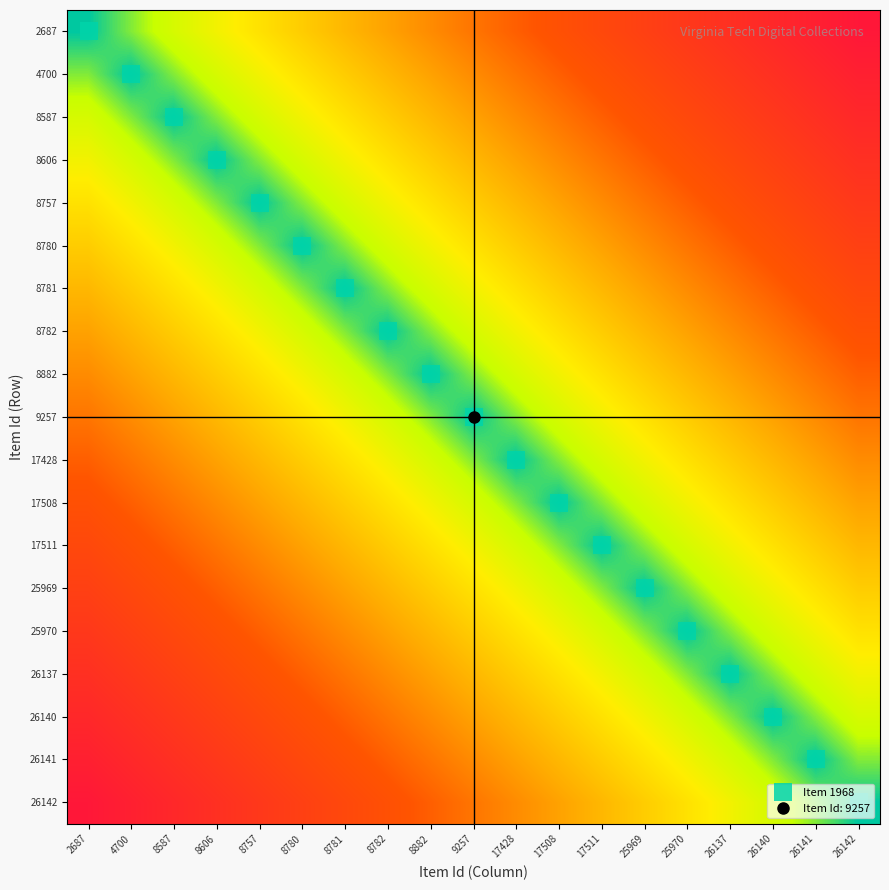

Reading left to right, transcribe all the data shown in this chart.

2687: 2687=0.0	4700=0.1	8587=0.1	8606=0.2	8757=0.2	8780=0.3	8781=0.3	8782=0.4	8882=0.4	9257=0.5	17428=0.5	17508=0.6	17511=0.6	25969=0.7	25970=0.7	26137=0.8	26140=0.8	26141=0.9	26142=0.9
4700: 2687=0.1	4700=0.0	8587=0.1	8606=0.1	8757=0.2	8780=0.2	8781=0.3	8782=0.3	8882=0.4	9257=0.4	17428=0.5	17508=0.5	17511=0.6	25969=0.6	25970=0.7	26137=0.7	26140=0.8	26141=0.8	26142=0.9
8587: 2687=0.1	4700=0.1	8587=0.0	8606=0.1	8757=0.1	8780=0.2	8781=0.2	8782=0.3	8882=0.3	9257=0.4	17428=0.4	17508=0.5	17511=0.5	25969=0.6	25970=0.6	26137=0.7	26140=0.7	26141=0.8	26142=0.8
8606: 2687=0.2	4700=0.1	8587=0.1	8606=0.0	8757=0.1	8780=0.1	8781=0.2	8782=0.2	8882=0.3	9257=0.3	17428=0.4	17508=0.4	17511=0.5	25969=0.5	25970=0.6	26137=0.6	26140=0.7	26141=0.7	26142=0.8
8757: 2687=0.2	4700=0.2	8587=0.1	8606=0.1	8757=0.0	8780=0.1	8781=0.1	8782=0.2	8882=0.2	9257=0.3	17428=0.3	17508=0.4	17511=0.4	25969=0.5	25970=0.5	26137=0.6	26140=0.6	26141=0.7	26142=0.7
8780: 2687=0.3	4700=0.2	8587=0.2	8606=0.1	8757=0.1	8780=0.0	8781=0.1	8782=0.1	8882=0.2	9257=0.2	17428=0.3	17508=0.3	17511=0.4	25969=0.4	25970=0.5	26137=0.5	26140=0.6	26141=0.6	26142=0.7
8781: 2687=0.3	4700=0.3	8587=0.2	8606=0.2	8757=0.1	8780=0.1	8781=0.0	8782=0.1	8882=0.1	9257=0.2	17428=0.2	17508=0.3	17511=0.3	25969=0.4	25970=0.4	26137=0.5	26140=0.5	26141=0.6	26142=0.6
8782: 2687=0.4	4700=0.3	8587=0.3	8606=0.2	8757=0.2	8780=0.1	8781=0.1	8782=0.0	8882=0.1	9257=0.1	17428=0.2	17508=0.2	17511=0.3	25969=0.3	25970=0.4	26137=0.4	26140=0.5	26141=0.5	26142=0.6
8882: 2687=0.4	4700=0.4	8587=0.3	8606=0.3	8757=0.2	8780=0.2	8781=0.1	8782=0.1	8882=0.0	9257=0.1	17428=0.1	17508=0.2	17511=0.2	25969=0.3	25970=0.3	26137=0.4	26140=0.4	26141=0.5	26142=0.5
9257: 2687=0.5	4700=0.4	8587=0.4	8606=0.3	8757=0.3	8780=0.2	8781=0.2	8782=0.1	8882=0.1	9257=0.0	17428=0.1	17508=0.1	17511=0.2	25969=0.2	25970=0.3	26137=0.3	26140=0.4	26141=0.4	26142=0.5
17428: 2687=0.5	4700=0.5	8587=0.4	8606=0.4	8757=0.3	8780=0.3	8781=0.2	8782=0.2	8882=0.1	9257=0.1	17428=0.0	17508=0.1	17511=0.1	25969=0.2	25970=0.2	26137=0.3	26140=0.3	26141=0.4	26142=0.4
17508: 2687=0.6	4700=0.5	8587=0.5	8606=0.4	8757=0.4	8780=0.3	8781=0.3	8782=0.2	8882=0.2	9257=0.1	17428=0.1	17508=0.0	17511=0.1	25969=0.1	25970=0.2	26137=0.2	26140=0.3	26141=0.3	26142=0.4
17511: 2687=0.6	4700=0.6	8587=0.5	8606=0.5	8757=0.4	8780=0.4	8781=0.3	8782=0.3	8882=0.2	9257=0.2	17428=0.1	17508=0.1	17511=0.0	25969=0.1	25970=0.1	26137=0.2	26140=0.2	26141=0.3	26142=0.3
25969: 2687=0.7	4700=0.6	8587=0.6	8606=0.5	8757=0.5	8780=0.4	8781=0.4	8782=0.3	8882=0.3	9257=0.2	17428=0.2	17508=0.1	17511=0.1	25969=0.0	25970=0.1	26137=0.1	26140=0.2	26141=0.2	26142=0.3
25970: 2687=0.7	4700=0.7	8587=0.6	8606=0.6	8757=0.5	8780=0.5	8781=0.4	8782=0.4	8882=0.3	9257=0.3	17428=0.2	17508=0.2	17511=0.1	25969=0.1	25970=0.0	26137=0.1	26140=0.1	26141=0.2	26142=0.2
26137: 2687=0.8	4700=0.7	8587=0.7	8606=0.6	8757=0.6	8780=0.5	8781=0.5	8782=0.4	8882=0.4	9257=0.3	17428=0.3	17508=0.2	17511=0.2	25969=0.1	25970=0.1	26137=0.0	26140=0.1	26141=0.1	26142=0.2
26140: 2687=0.8	4700=0.8	8587=0.7	8606=0.7	8757=0.6	8780=0.6	8781=0.5	8782=0.5	8882=0.4	9257=0.4	17428=0.3	17508=0.3	17511=0.2	25969=0.2	25970=0.1	26137=0.1	26140=0.0	26141=0.1	26142=0.1
26141: 2687=0.9	4700=0.8	8587=0.8	8606=0.7	8757=0.7	8780=0.6	8781=0.6	8782=0.5	8882=0.5	9257=0.4	17428=0.4	17508=0.3	17511=0.3	25969=0.2	25970=0.2	26137=0.1	26140=0.1	26141=0.0	26142=0.1
26142: 2687=0.9	4700=0.9	8587=0.8	8606=0.8	8757=0.7	8780=0.7	8781=0.6	8782=0.6	8882=0.5	9257=0.5	17428=0.4	17508=0.4	17511=0.3	25969=0.3	25970=0.2	26137=0.2	26140=0.1	26141=0.1	26142=0.0